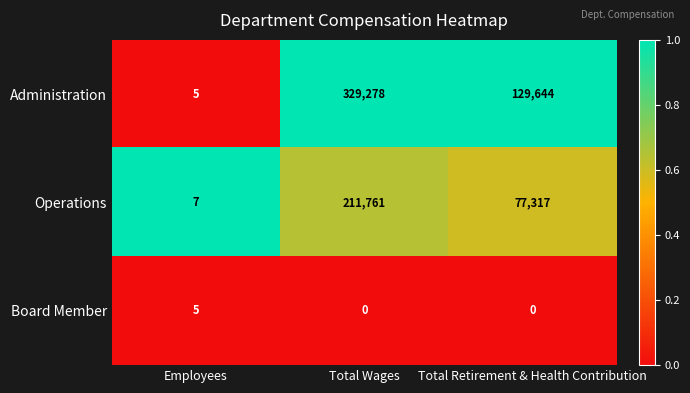

Which series has the largest range (max minus min)?

Administration